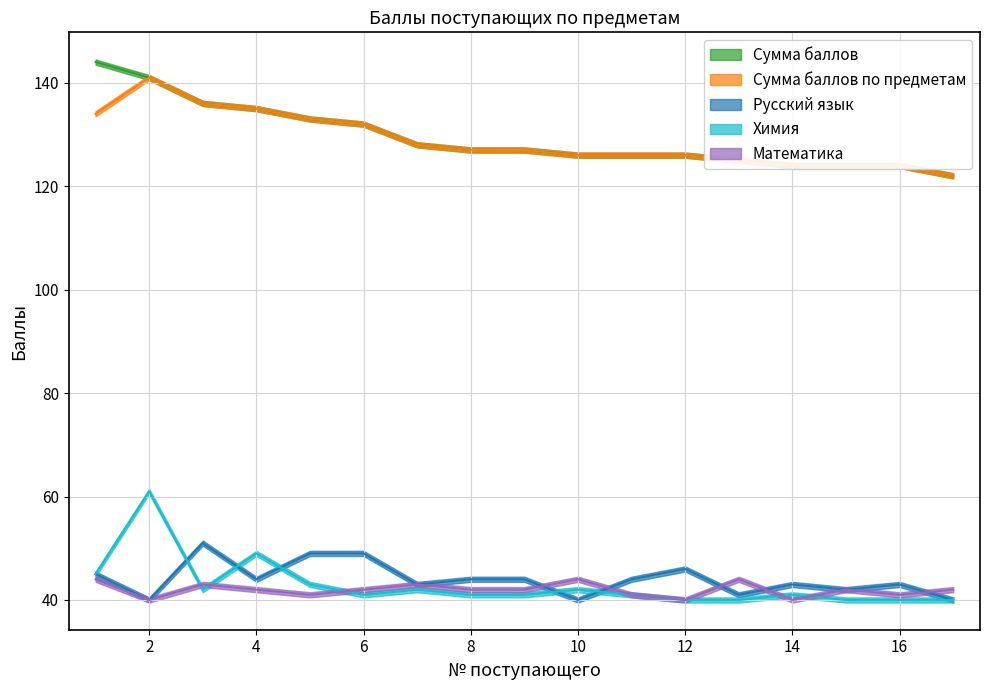

What are all the series names shown in the legend?

Сумма баллов, Сумма баллов по предметам, Русский язык, Химия, Математика